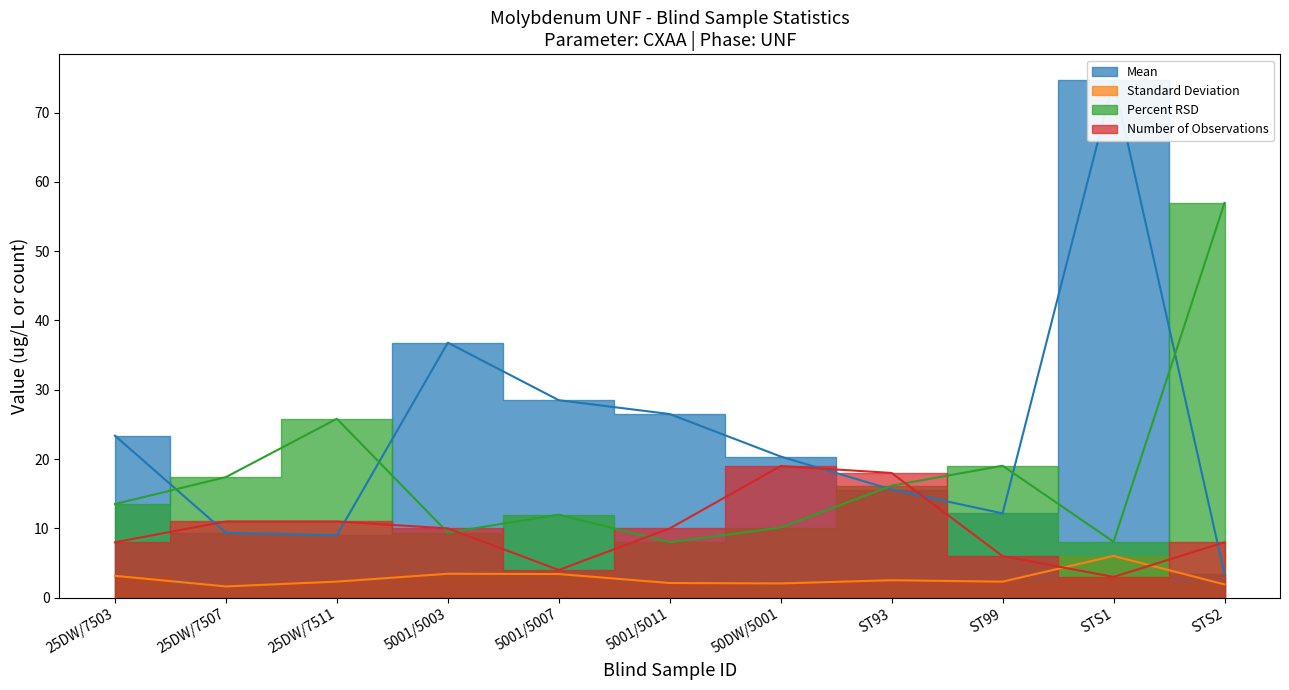

How many lines are shown in the chart?

4